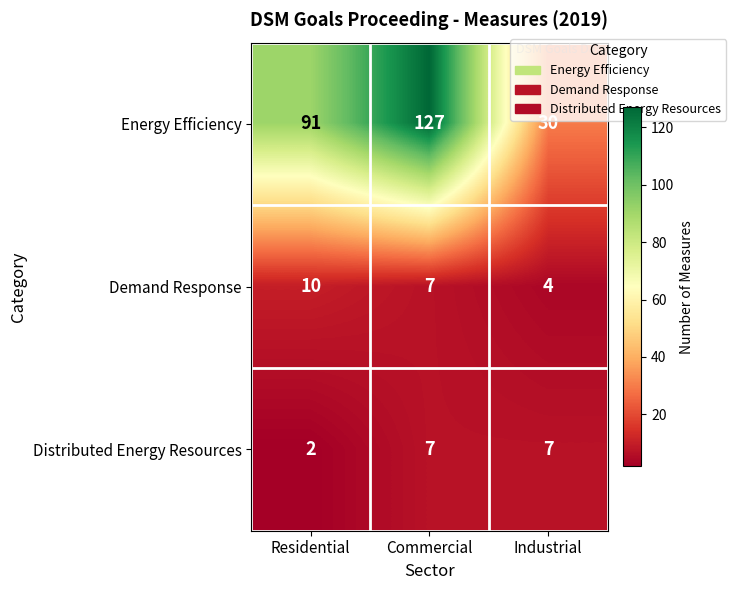

What is the difference between the Distributed Energy Resources values at Residential and Industrial?

5